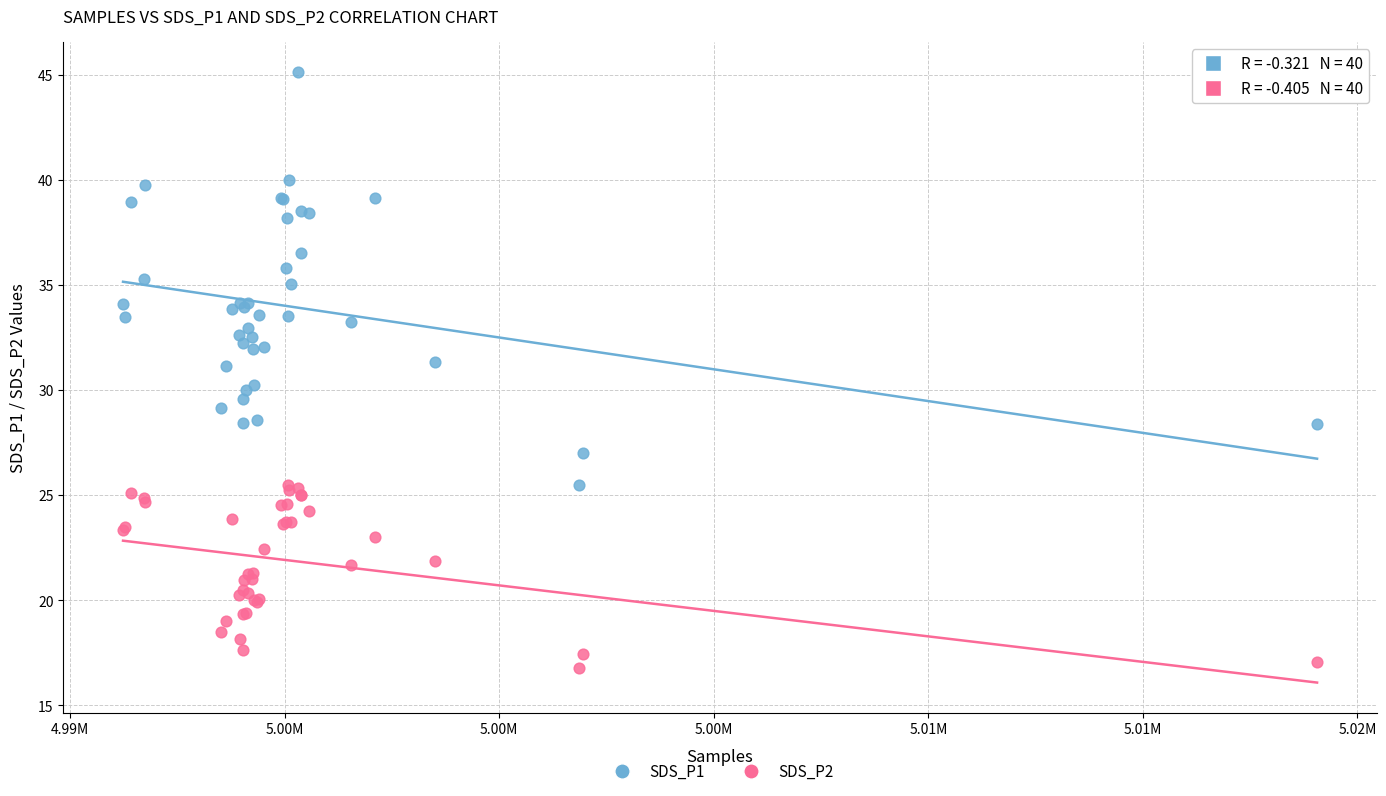

Which series contains the lowest Y value?

SDS_P2